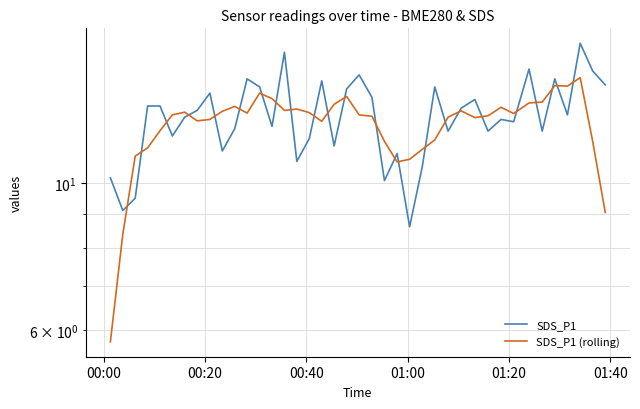

What is the value of the SDS_P1 (rolling) point at the 26th from the left?

11.3